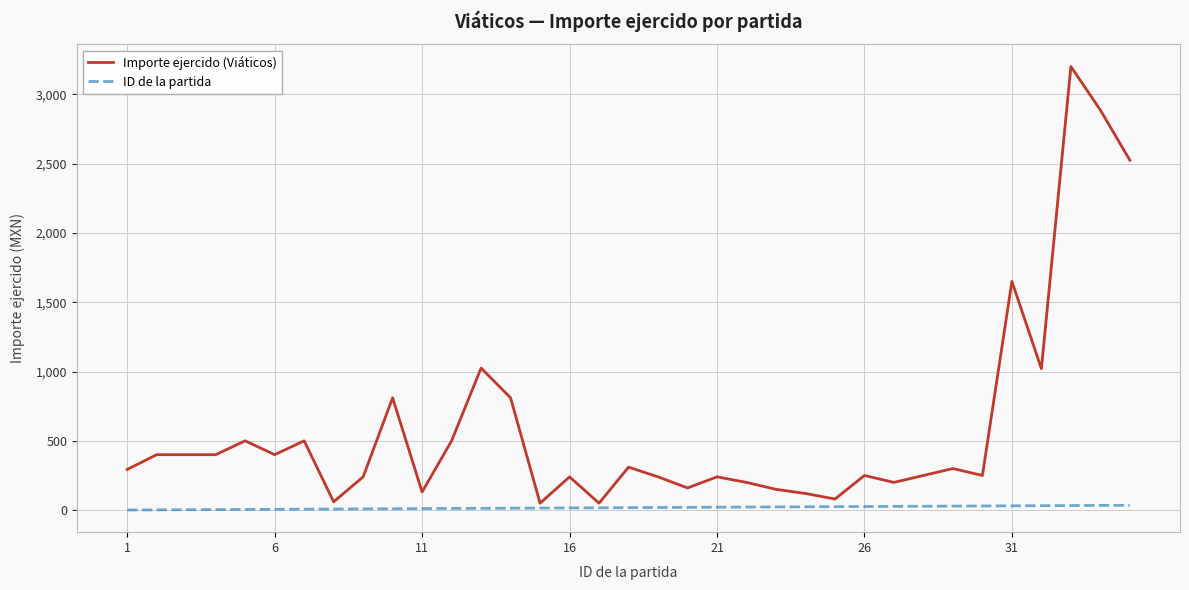

What is the maximum value for Importe ejercido (Viáticos)?

3200.0